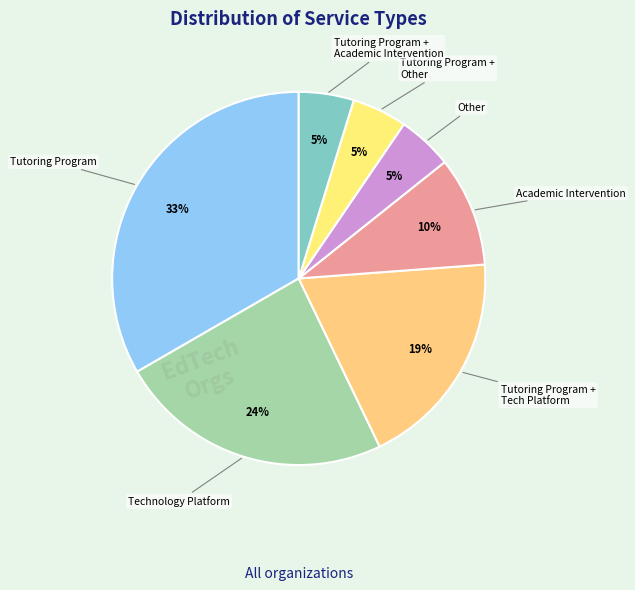

What percentage is the Academic Intervention slice, to the nearest percent?

10%